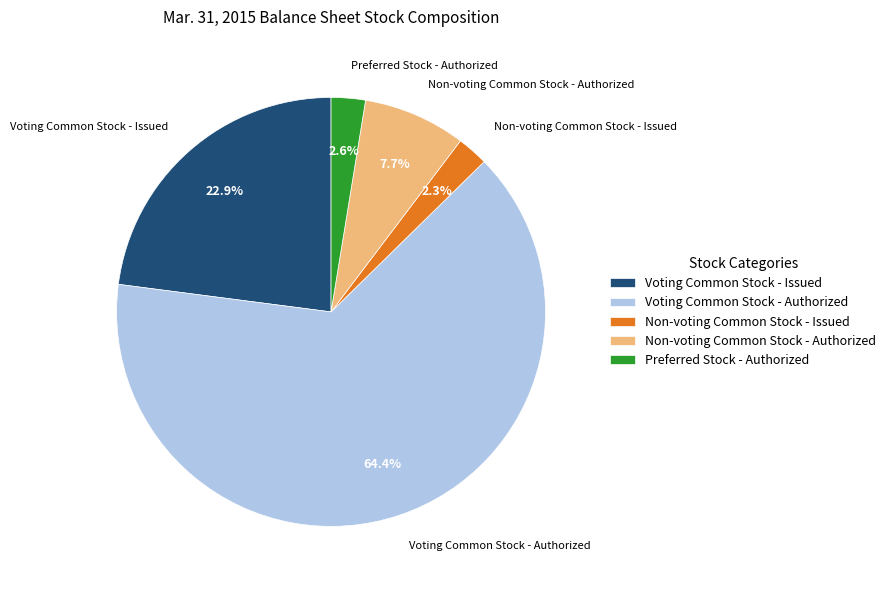

How much of the chart is everything except Preferred Stock - Authorized?

97.4%